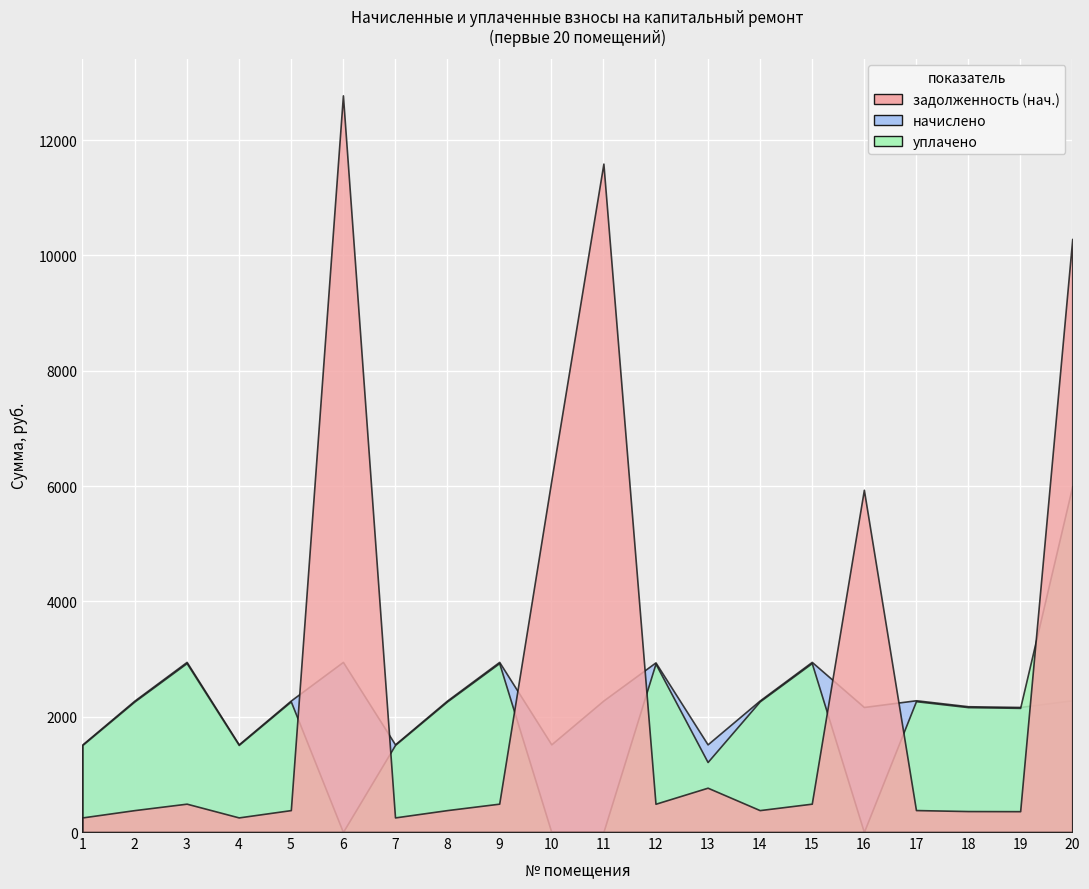

True or false: уплачено and начислено intersect in this chart.

True